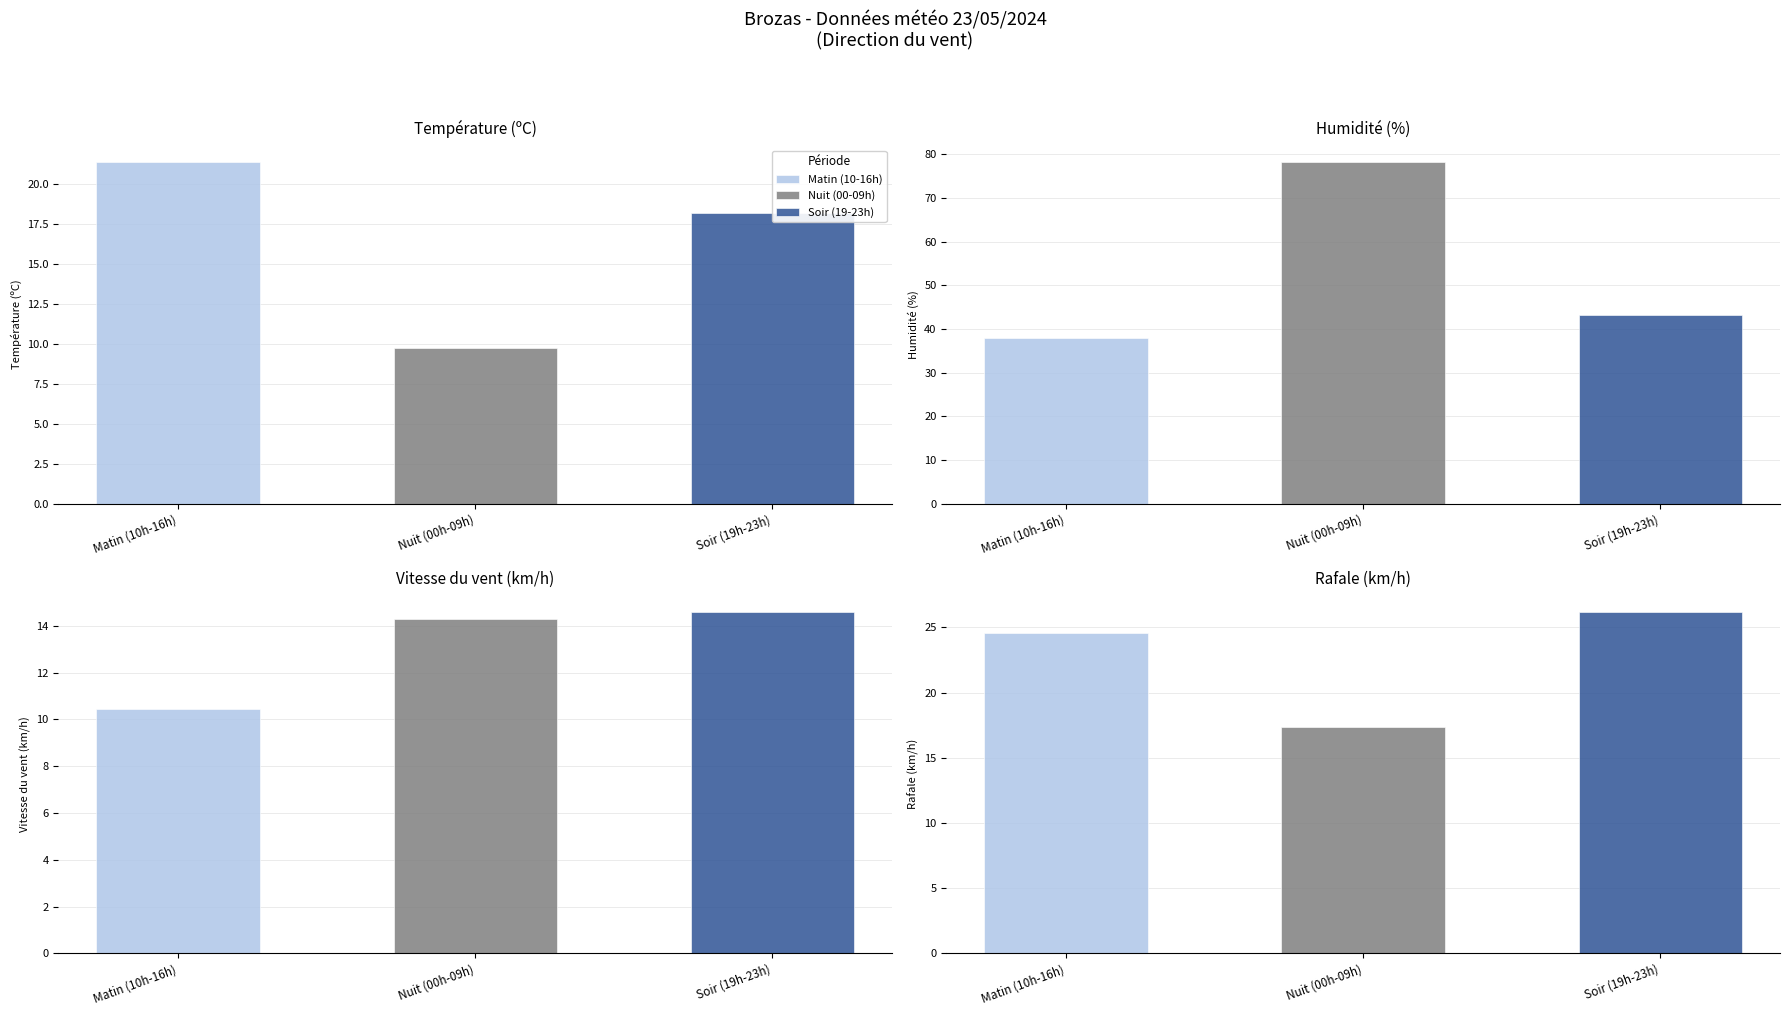

Which has a higher value, 11:00 or 00:00?

11:00